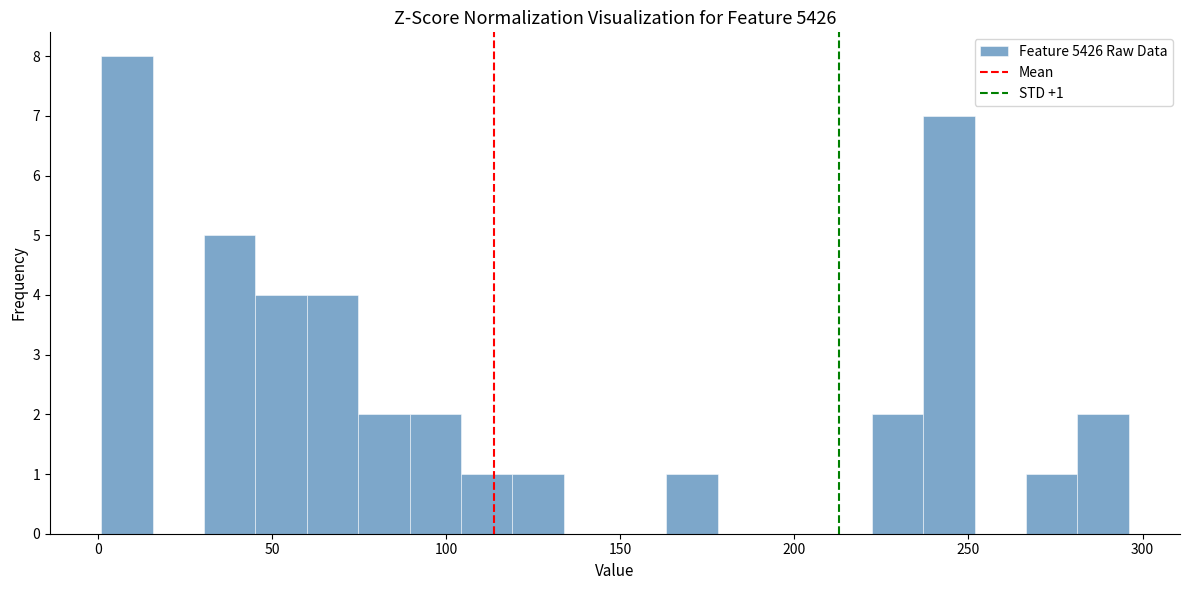

Around what value on the x-axis is the tallest bar? Give the approximate position of its centre, as read against the axis.

10